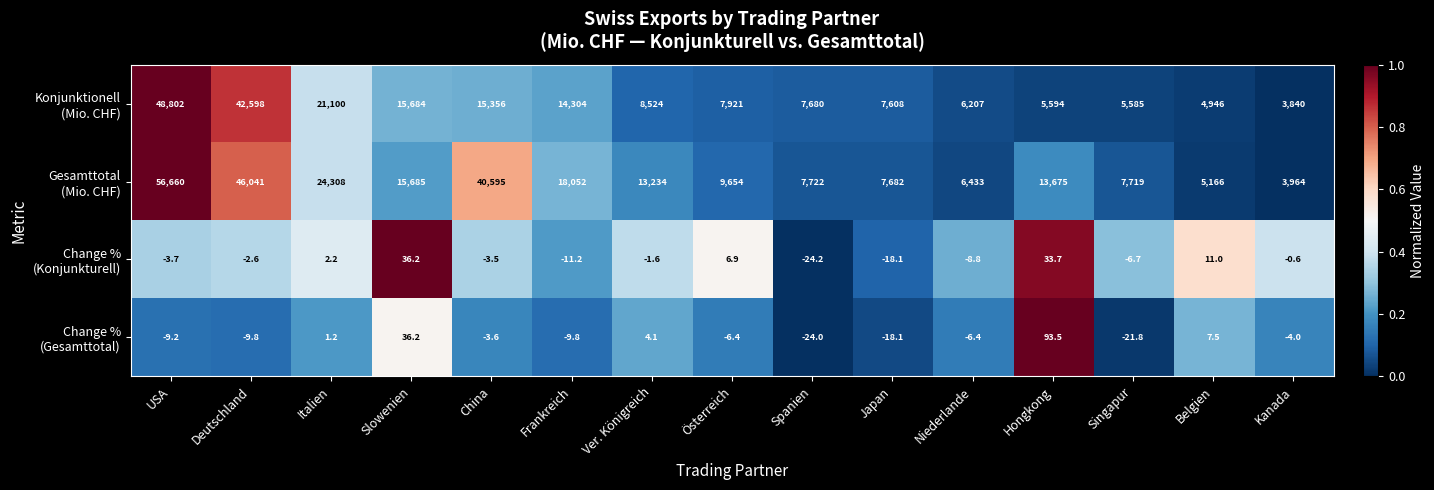

At which category is the sum across all series the highest?

USA